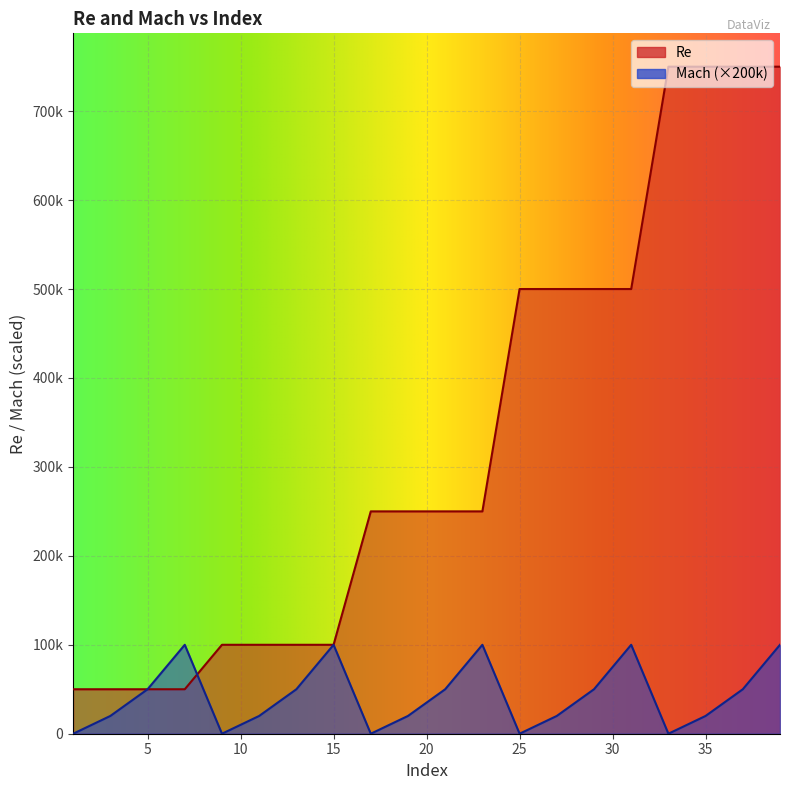

True or false: Re and Mach cross at least once.

True